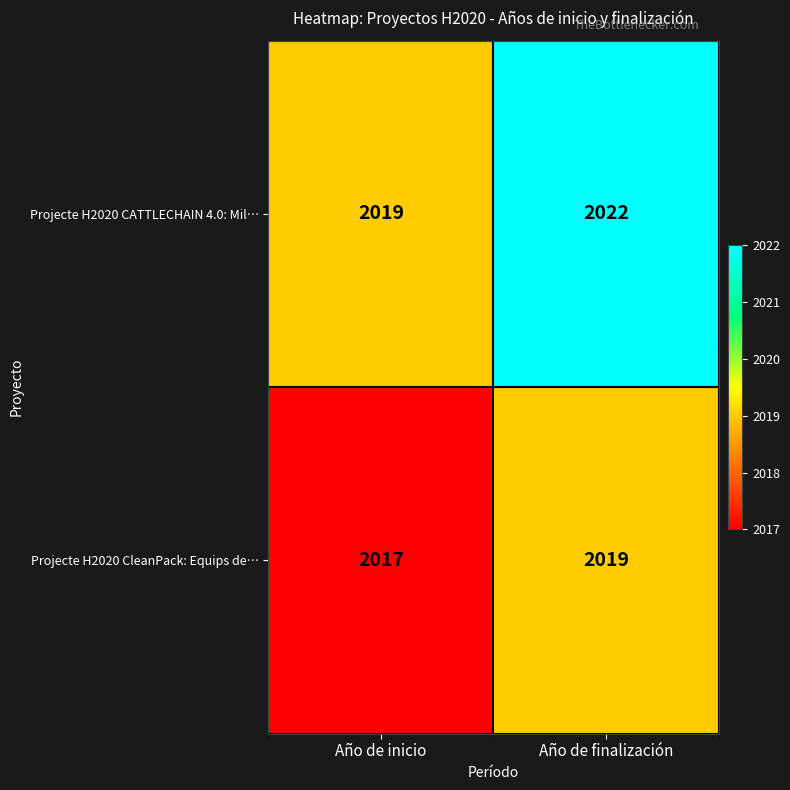

Which series has the largest total across all categories?

Projecte H2020 CATTLECHAIN 4.0: Mil…